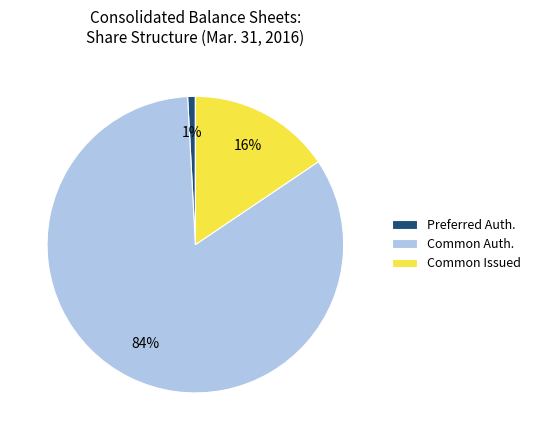

How many slices are in this pie chart?

3